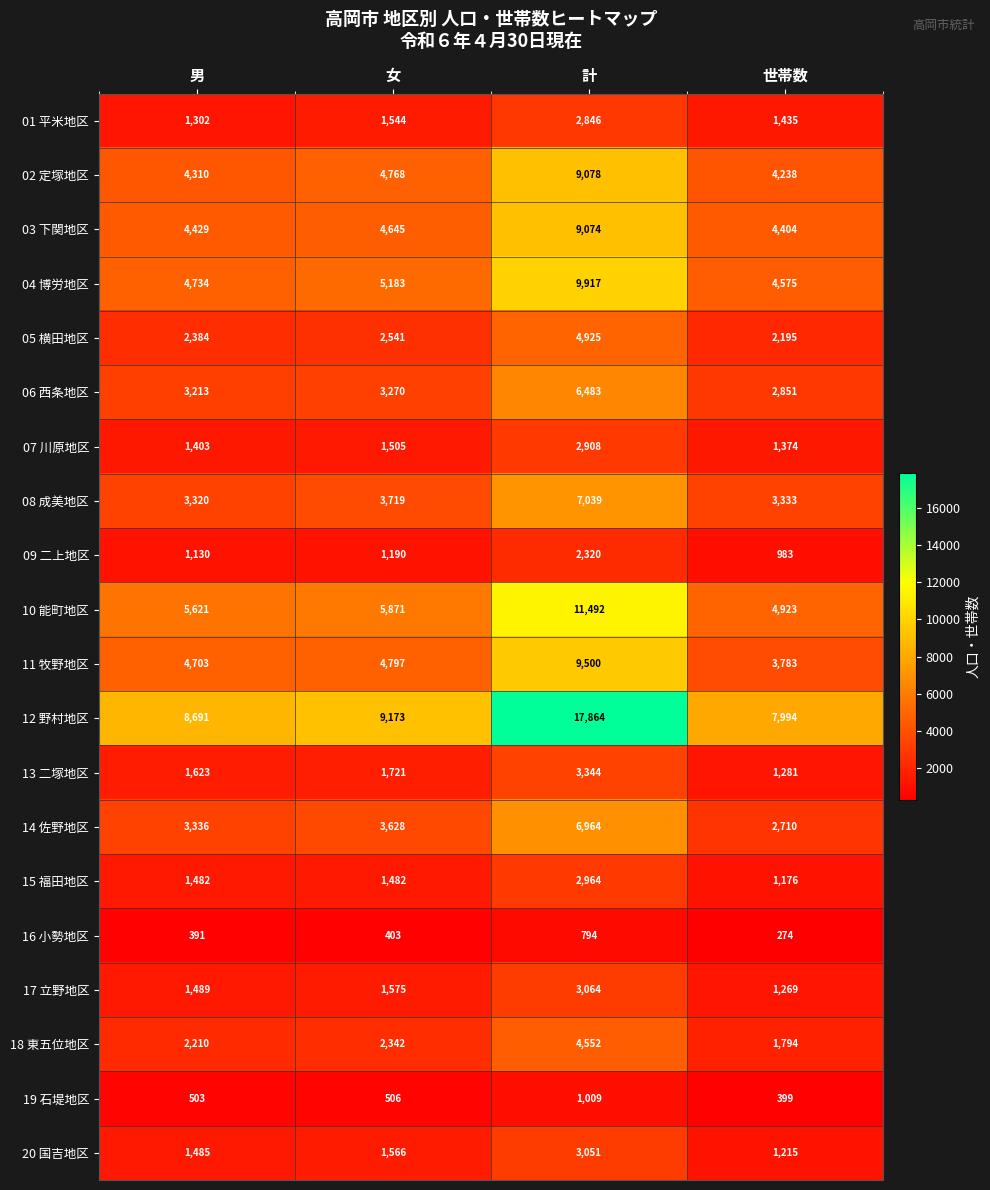

True or false: 14 佐野地区 has a value of 2029 at 男.

False